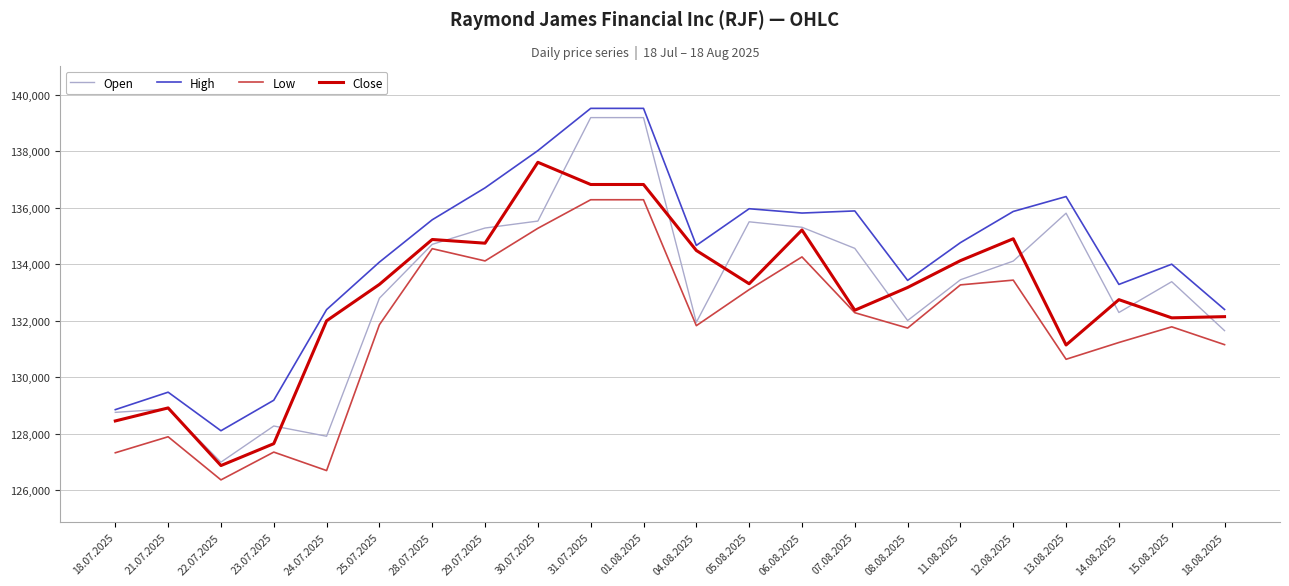

What is the sum of all Close values?

2923852